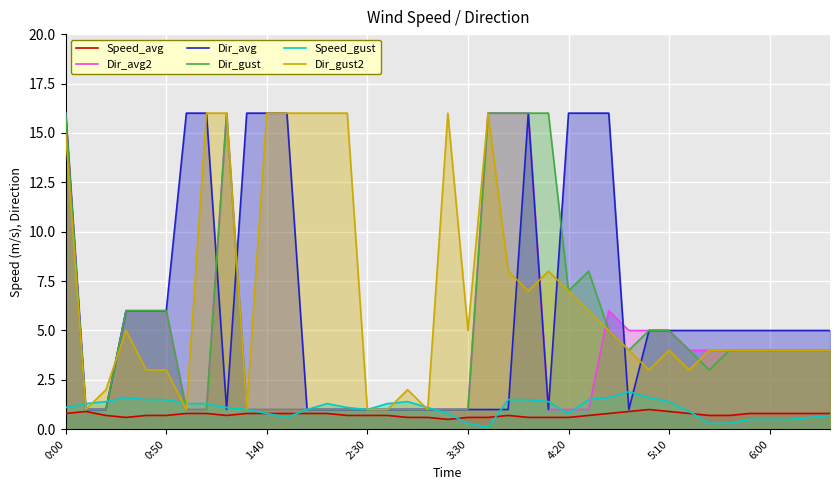

The value of Speed_avg at 0:50 is 0.7. True or false?

True